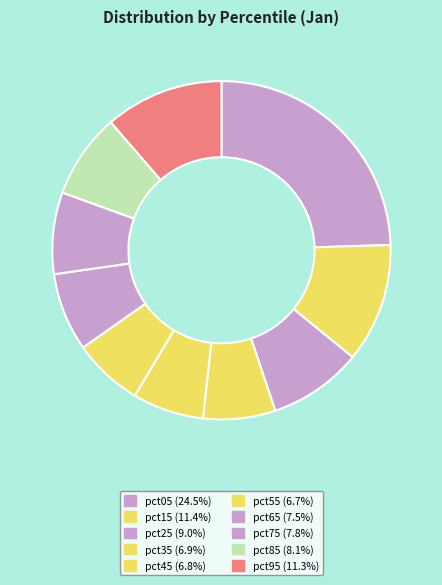

Which has a higher value, pct65 or pct85?

pct85